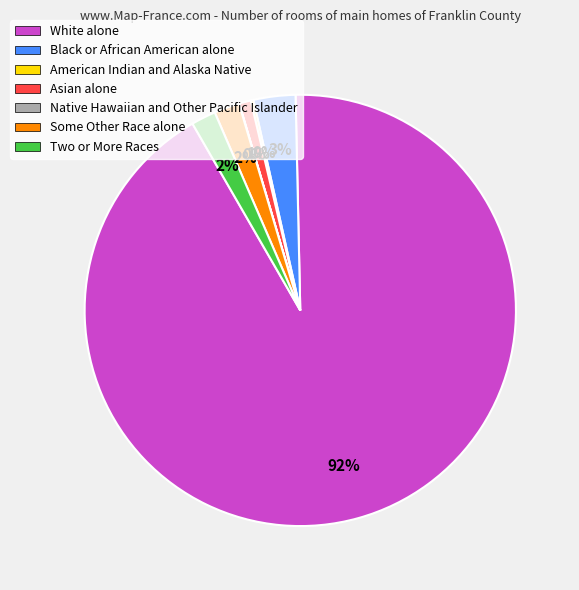

Which slice is the largest?

White alone